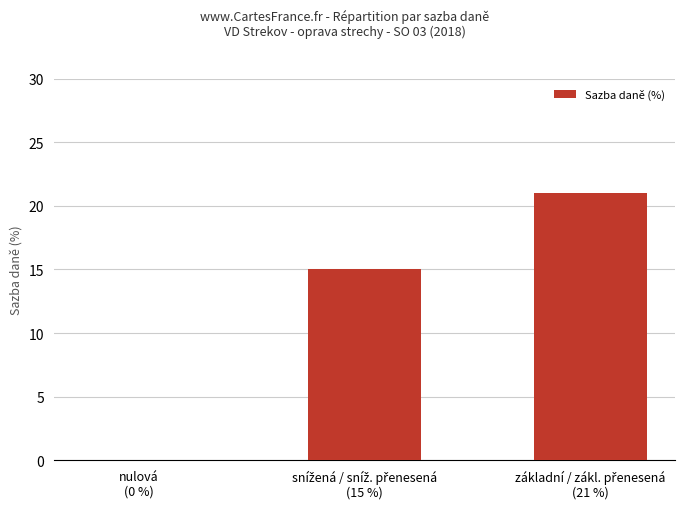

What is the sum of all values?

36